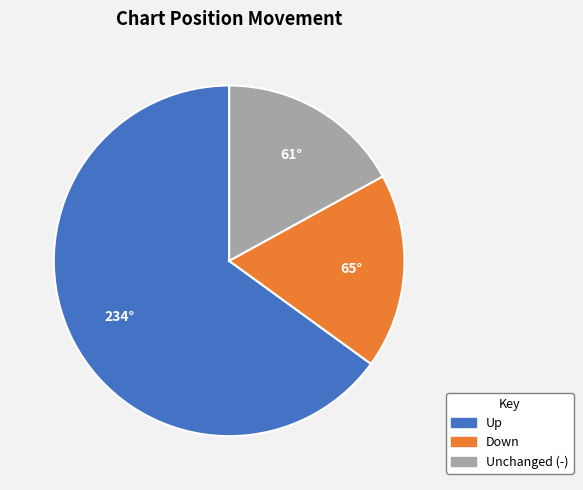

Is there any slice that represents more than half of the pie?

Yes